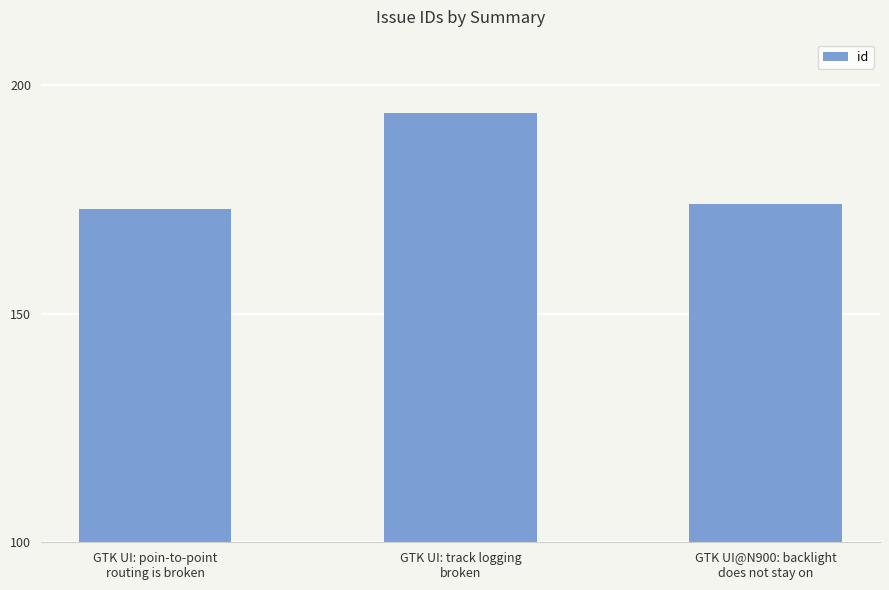

Between GTK UI: poin-to-point
routing is broken and GTK UI@N900: backlight
does not stay on, which is larger?

GTK UI@N900: backlight
does not stay on